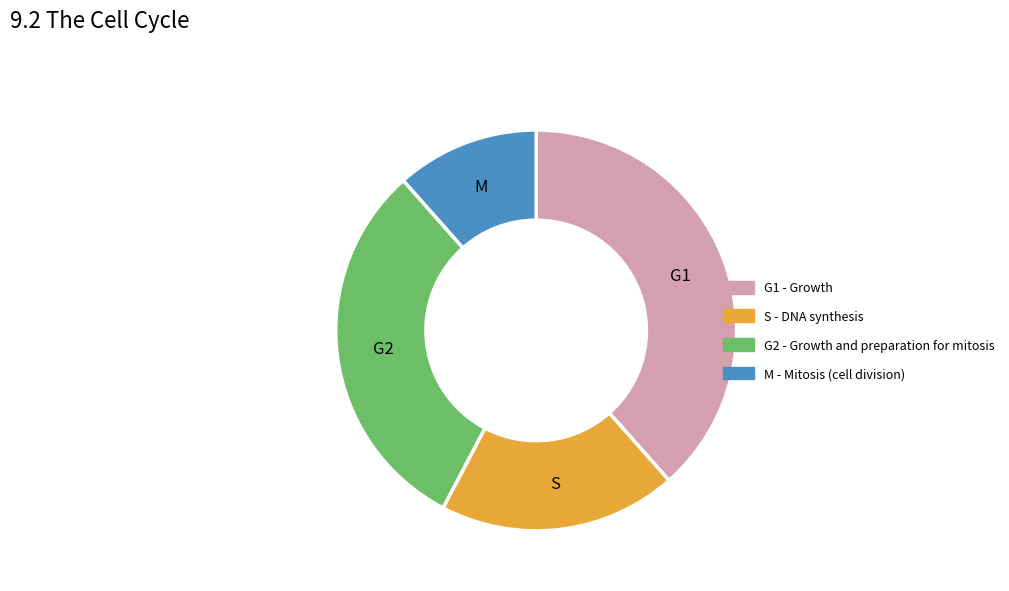

Does any single category account for the majority?

No